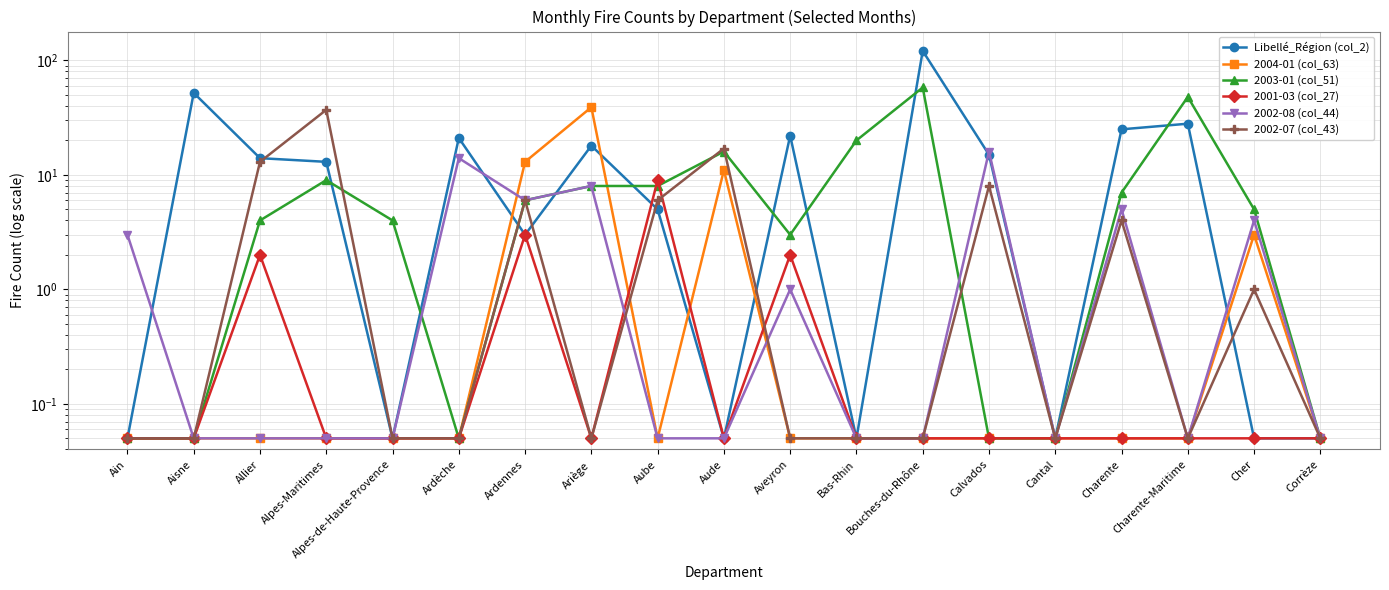

What position from the left is Cantal?

15